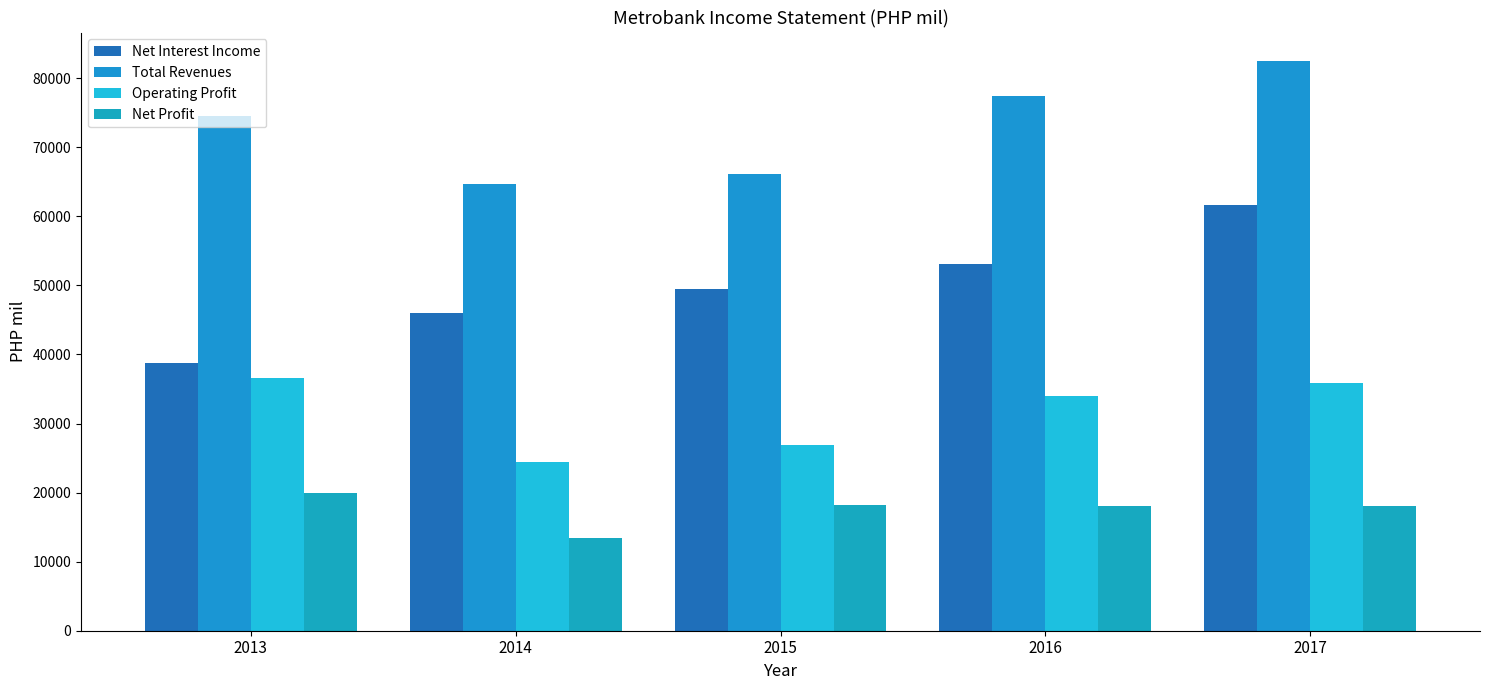

How many series are shown in this chart?

4